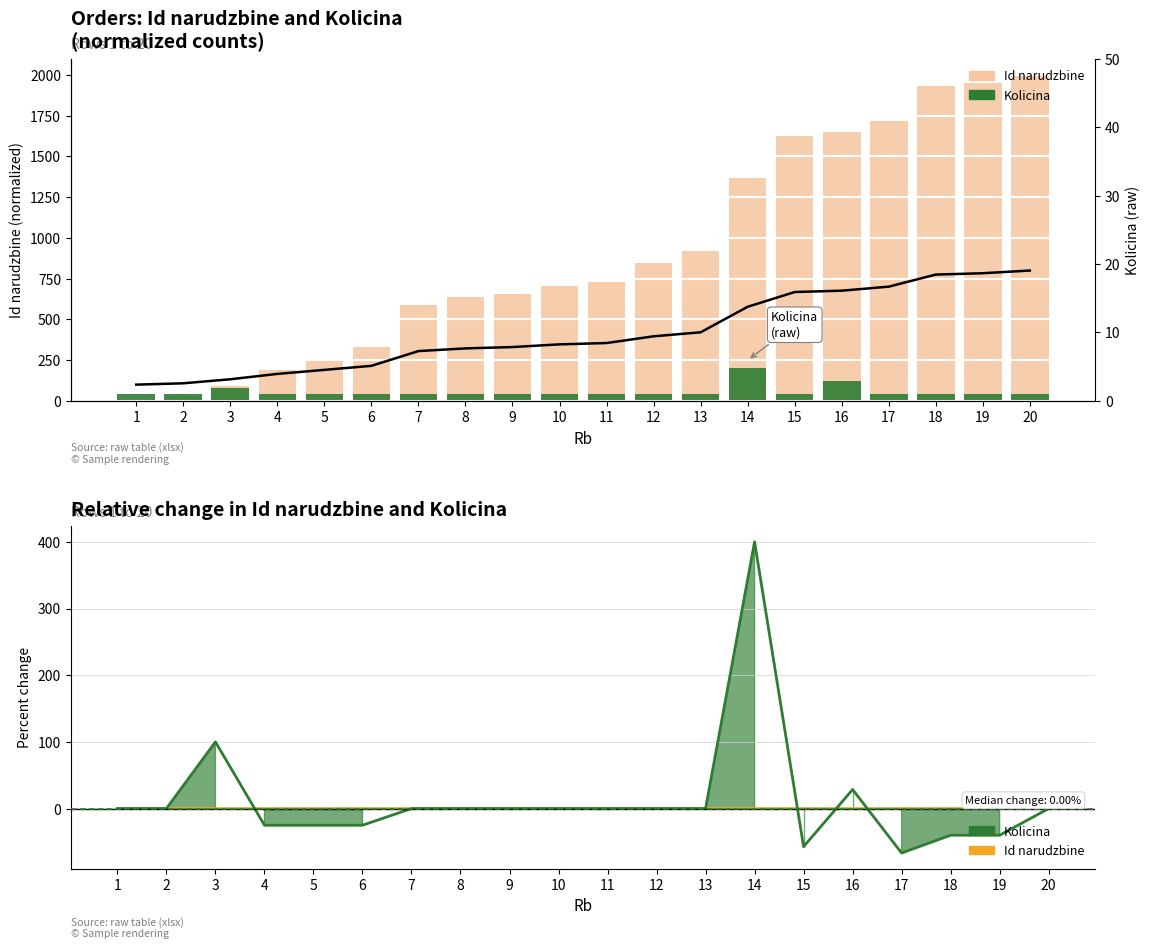

What is the value of the Kolicina bar at the 2nd from the left?

40.0